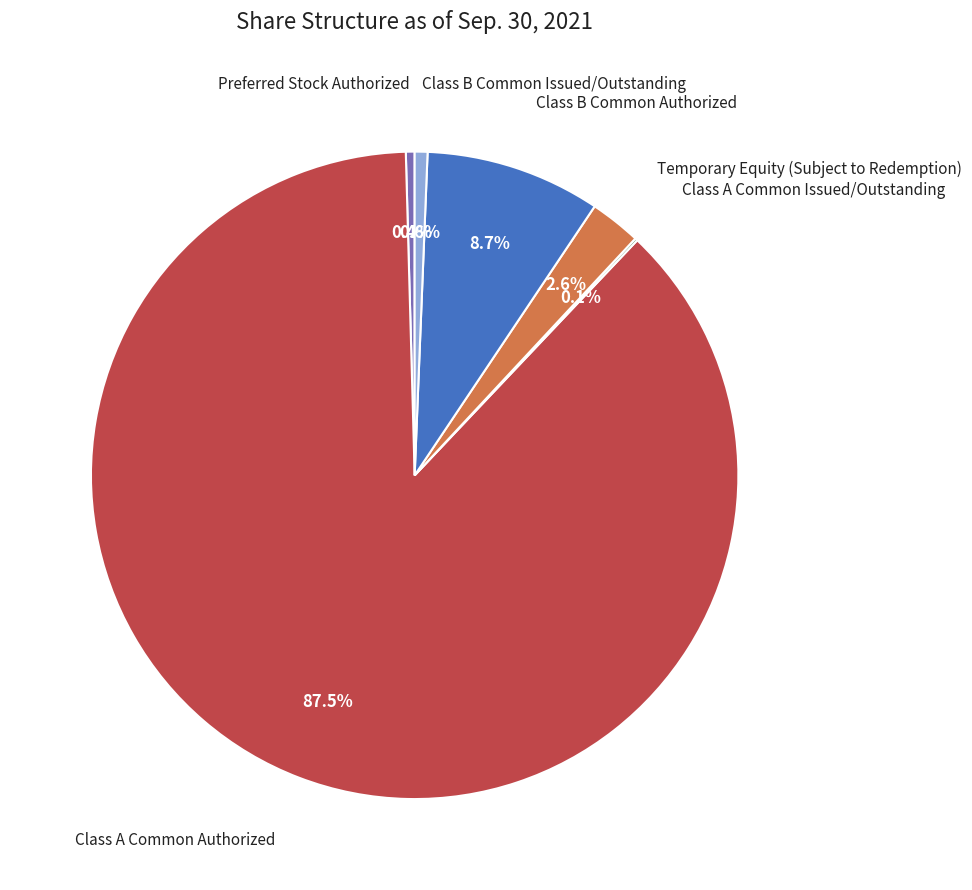

Is there any slice that represents more than half of the pie?

Yes